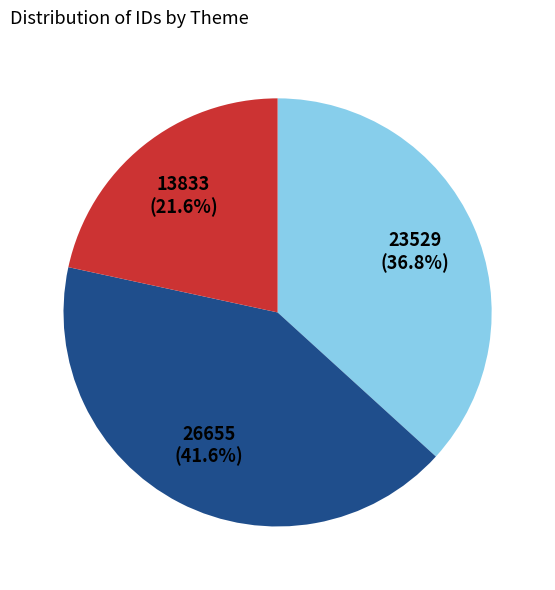

Is there any slice that represents more than half of the pie?

No